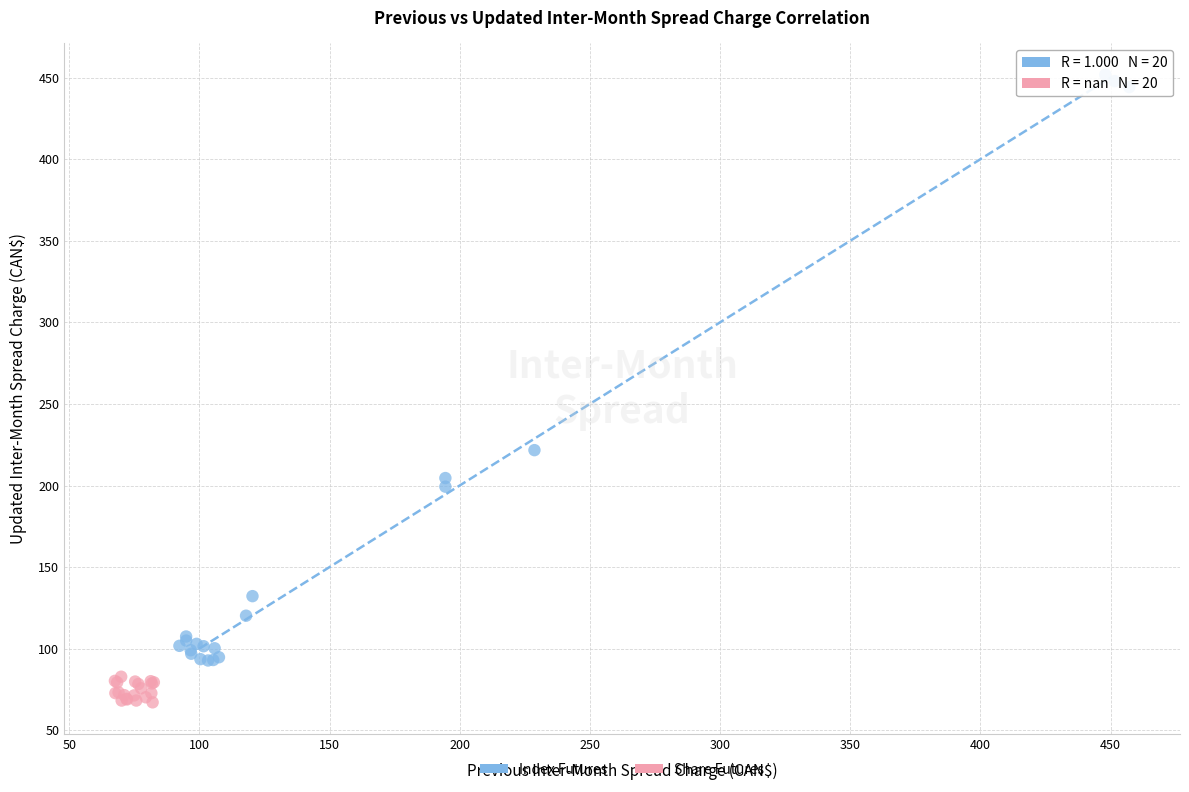

What are all the series names shown in the legend?

Index Futures, Share Futures